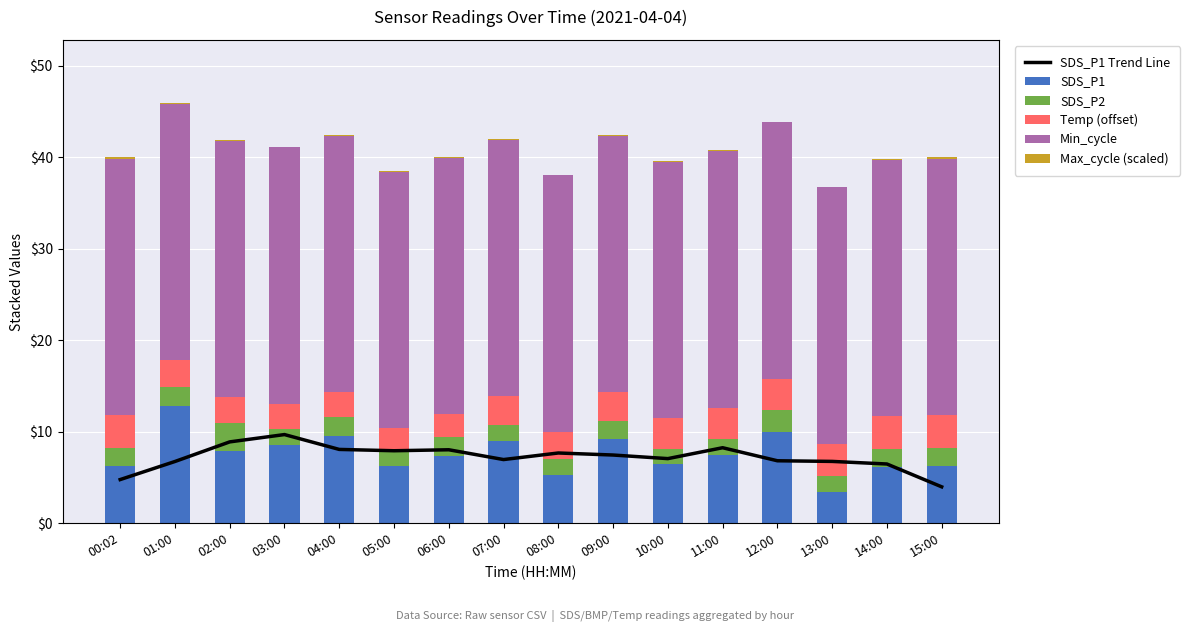

Between 04:00 and 12:00, which series saw the biggest shift?

SDS_P1 Trend Line